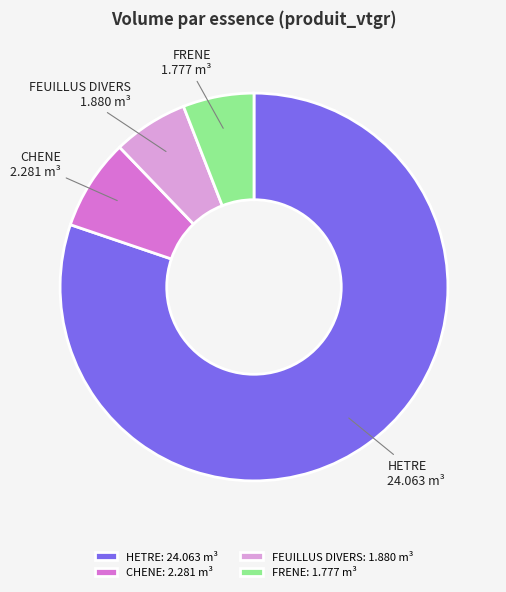

How many slices are in this pie chart?

4